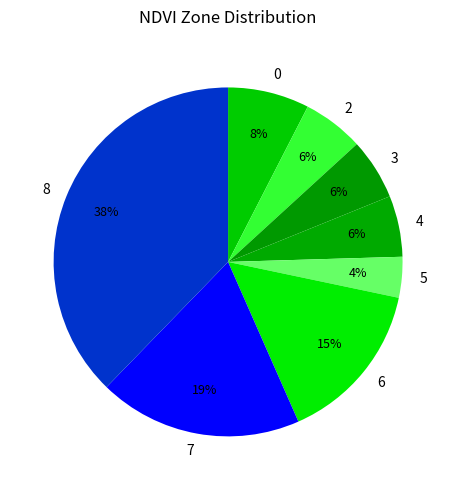

Count the number of slices in the pie.

8